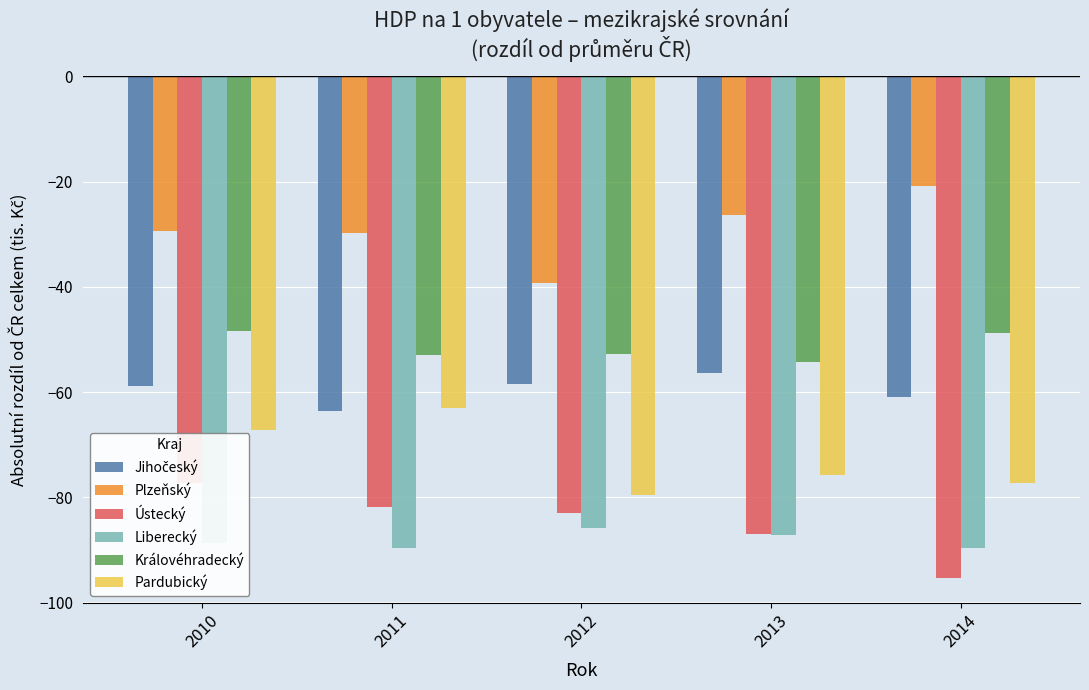

What is the difference between the maximum and second lowest values in the Královéhradecký series?

4.4